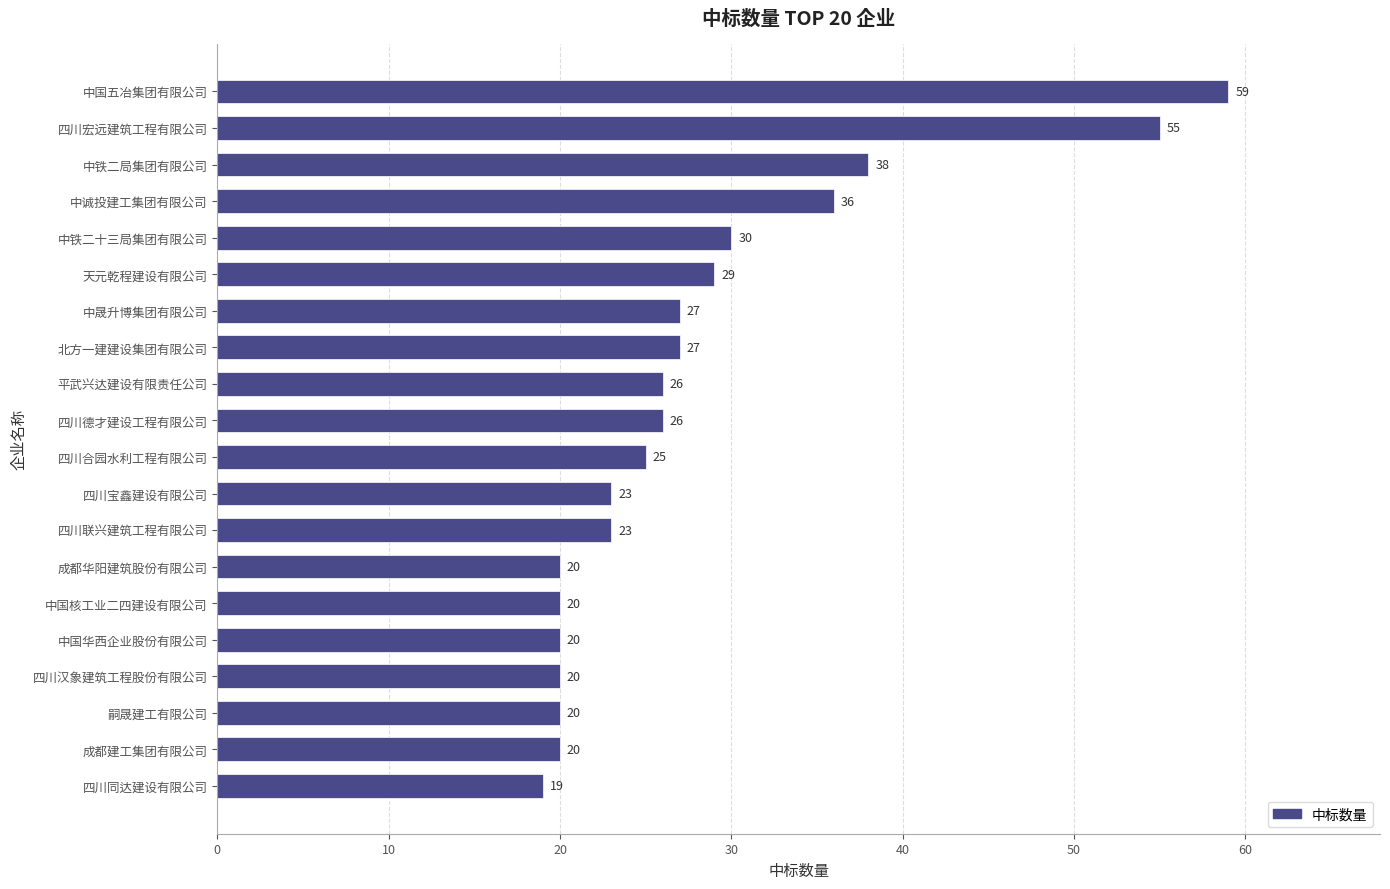

What is the difference between the maximum and minimum values?

40